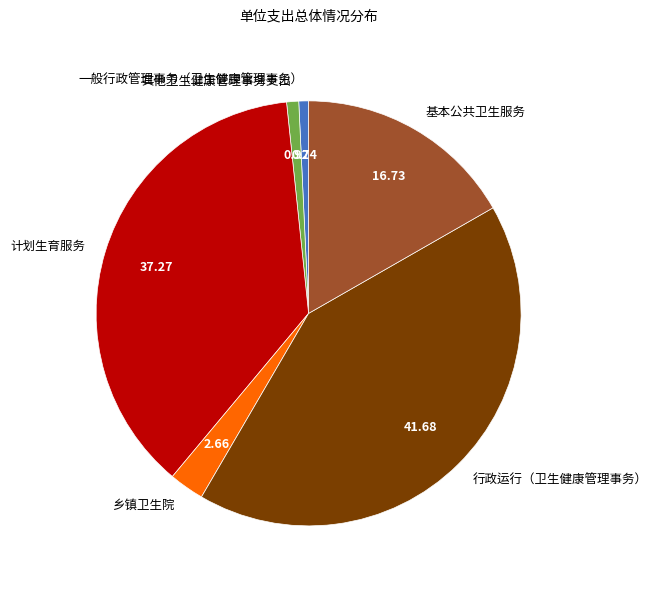

Does any single category account for the majority?

No